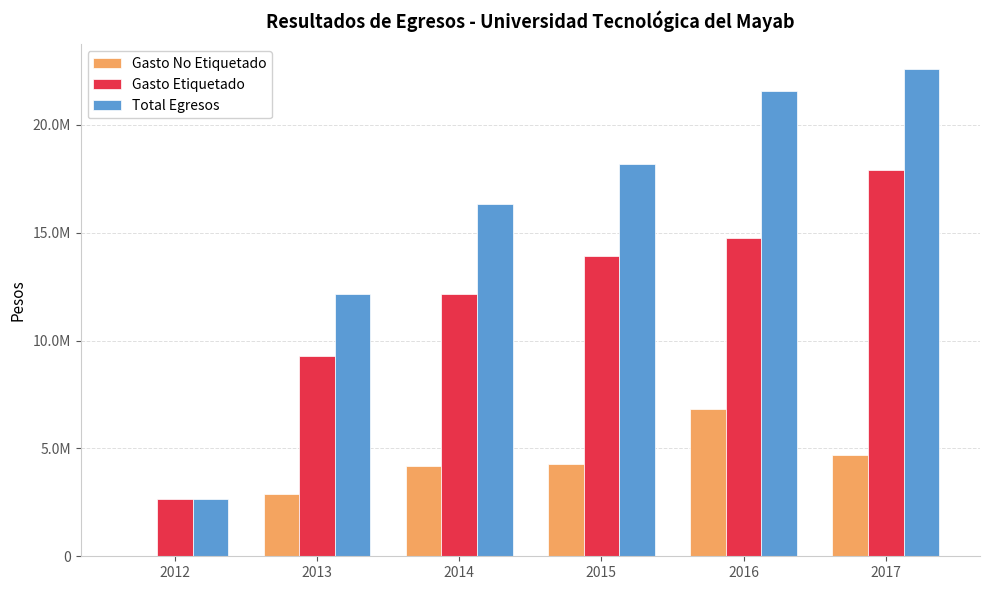

Where is Gasto Etiquetado nearest to the value 10259888?

2013